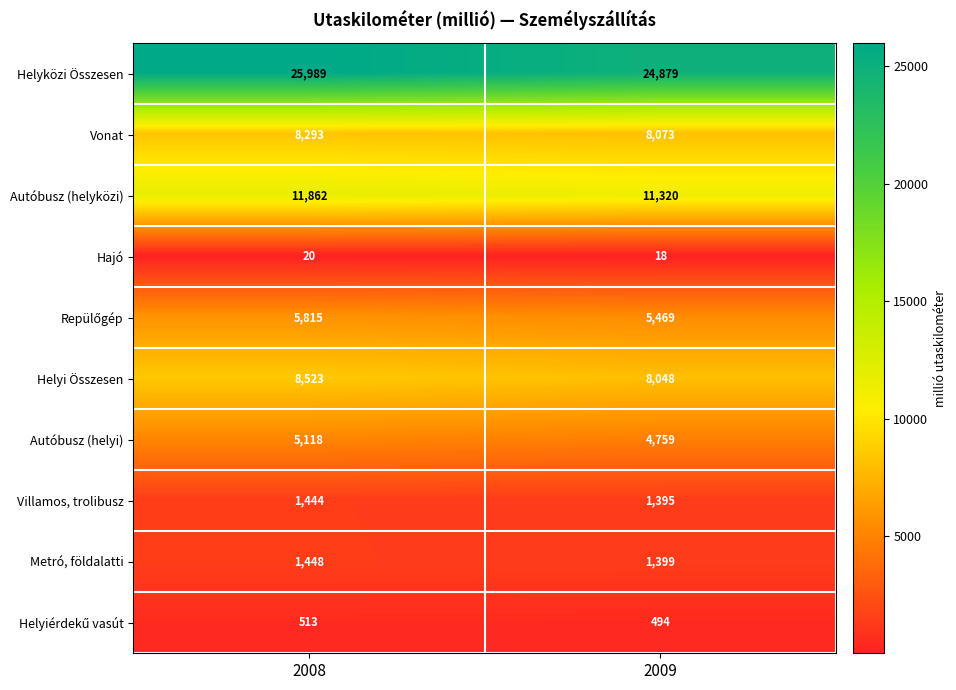

What is the difference between the highest and lowest values at 2009?

24861